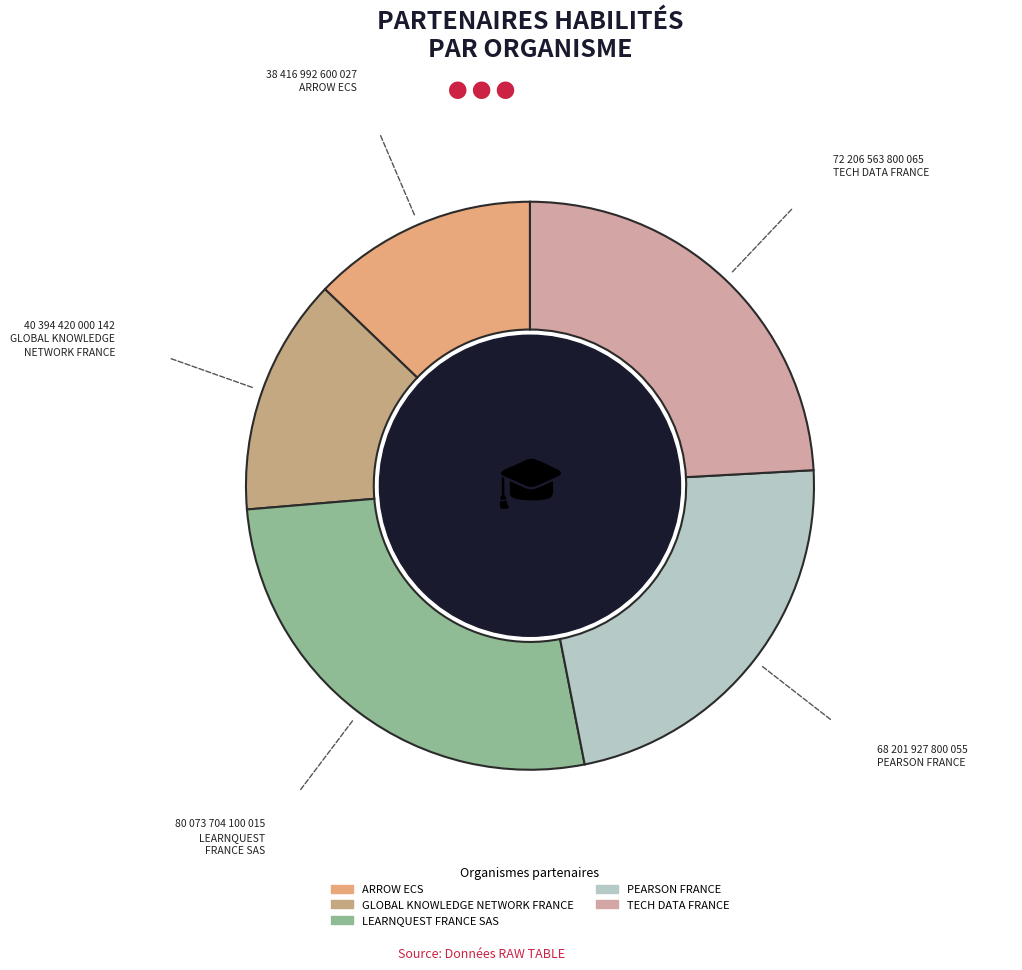

What is the change in value from ARROW ECS to PEARSON FRANCE?

+29784935200028